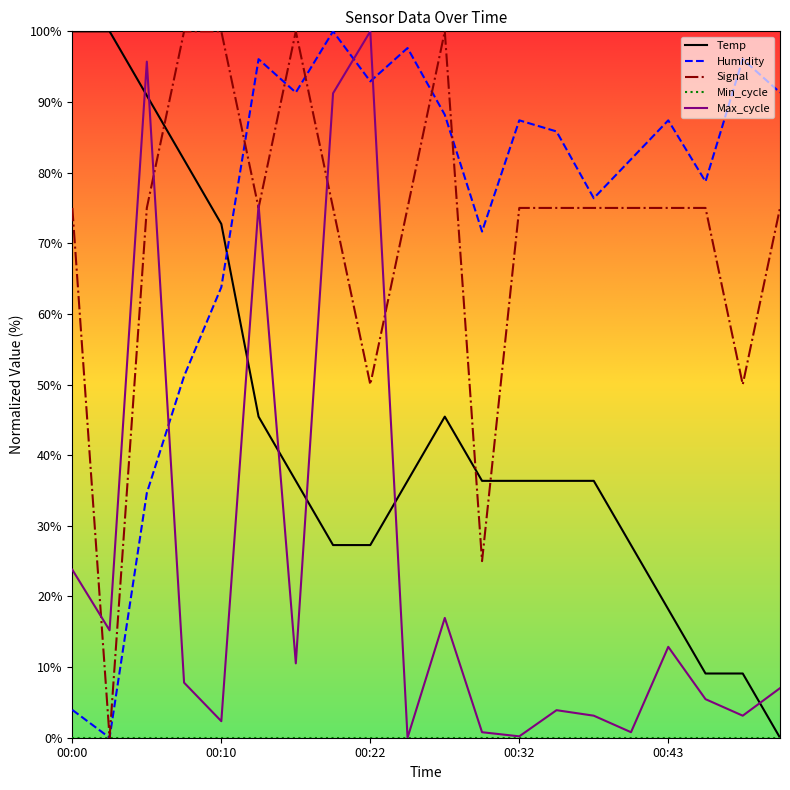

What is the greatest value displayed?

100.0